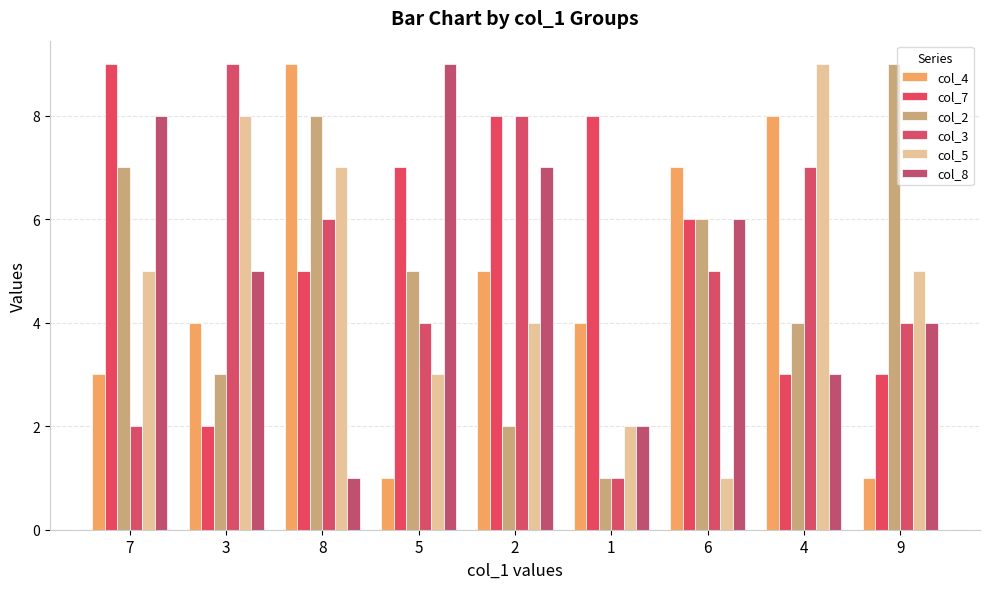

Which series has the widest spread of values?

col_4